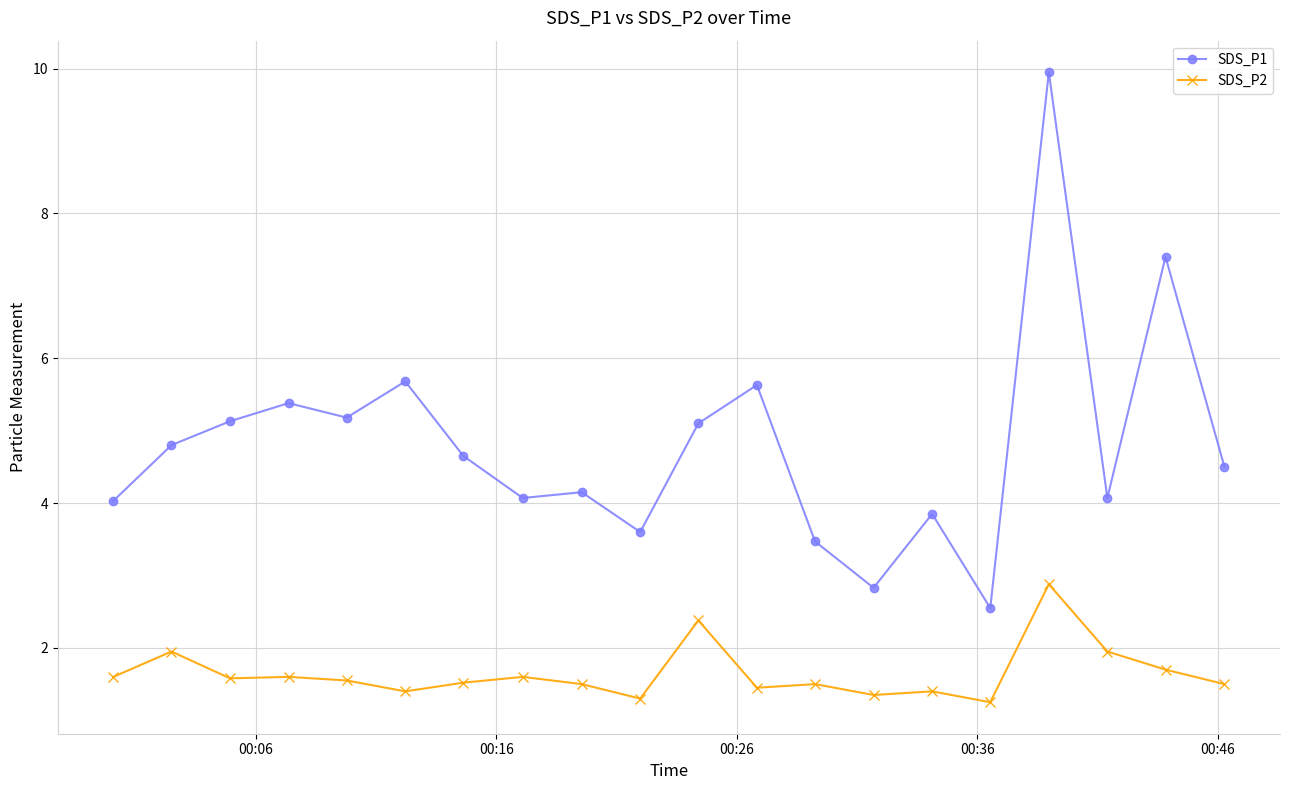

Which series has the largest total across all categories?

SDS_P1